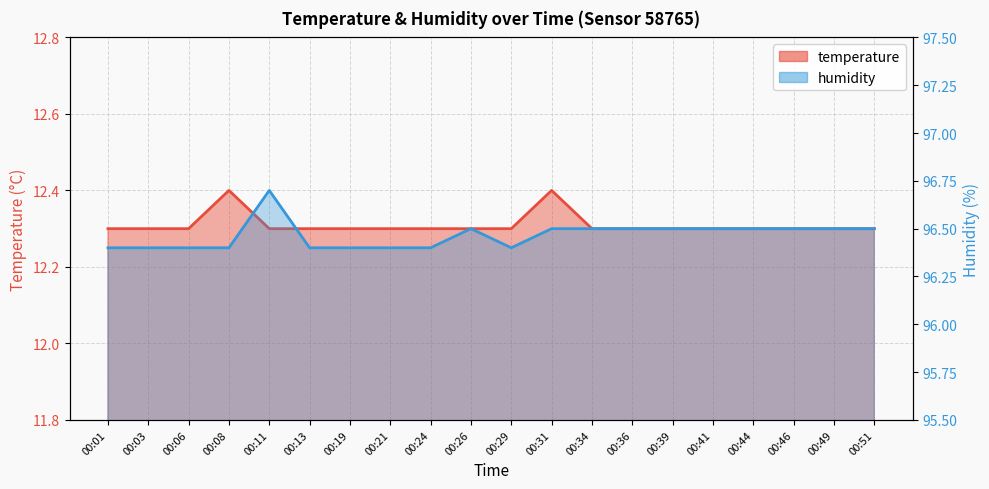

The humidity series shows 136.2 at 00:19. True or false?

False